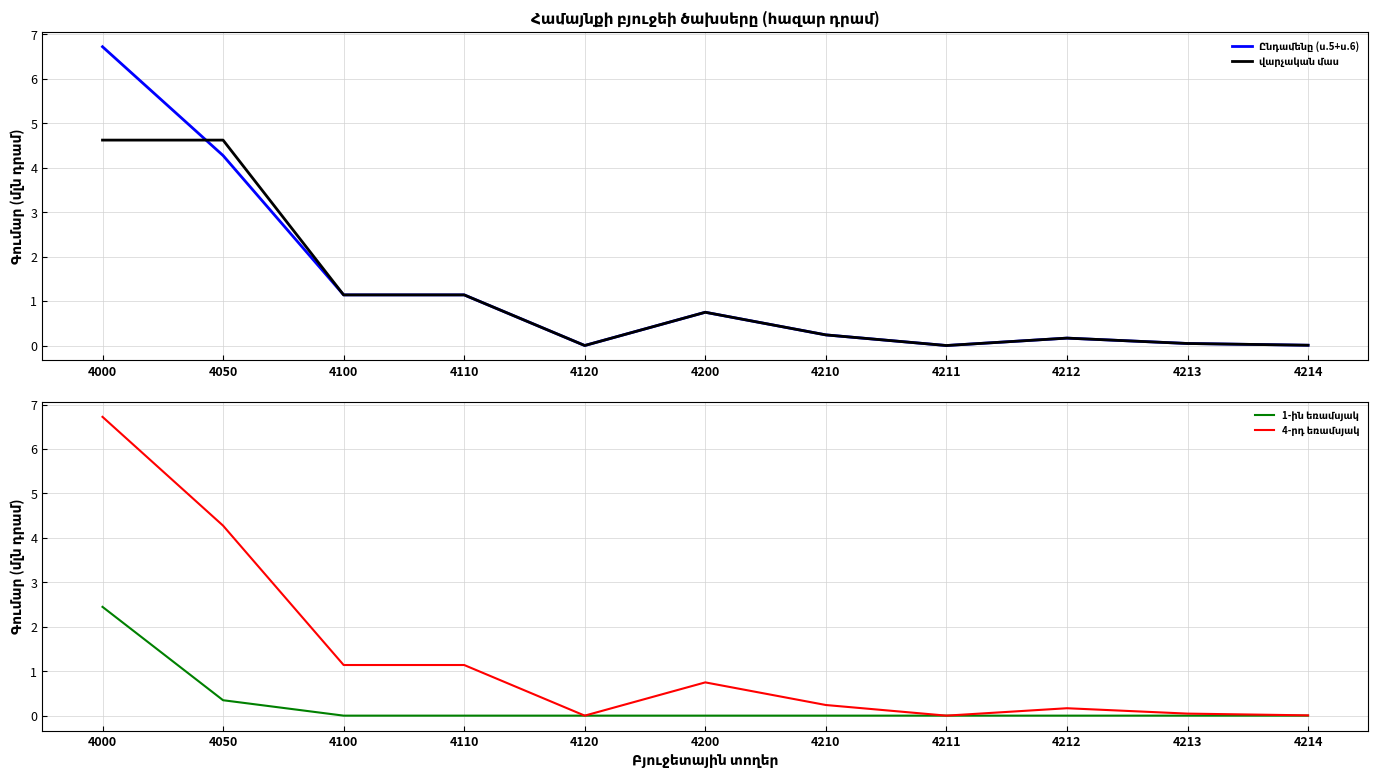

What is the maximum value shown in the chart?

6.7